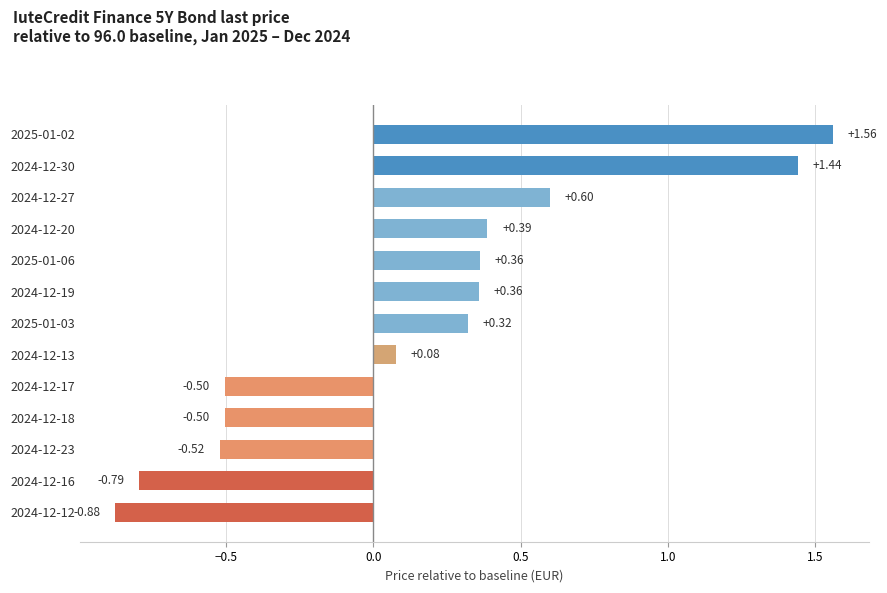

What is the difference between the maximum and minimum values?

2.4